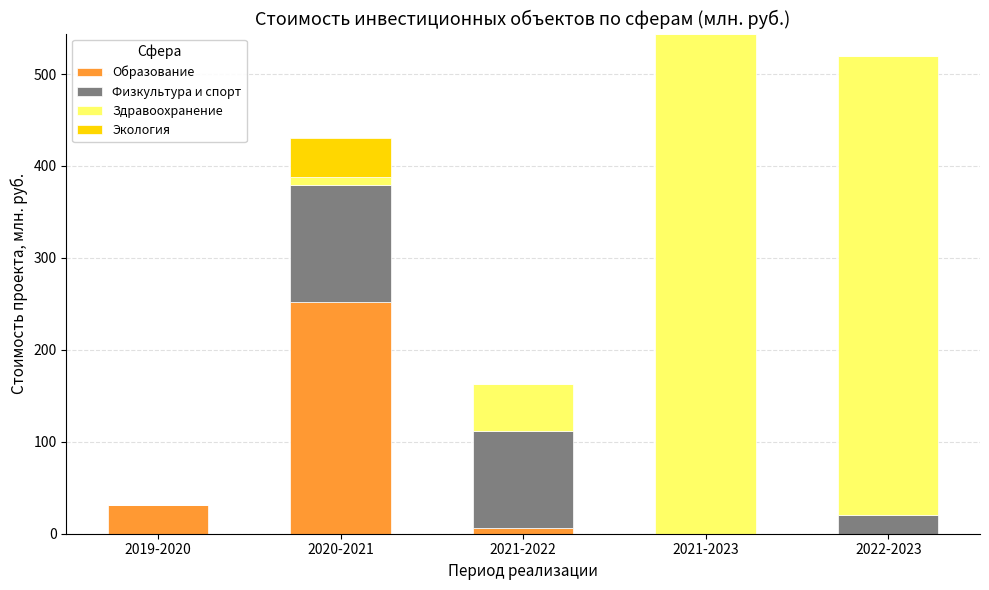

Are the bars horizontal?

No